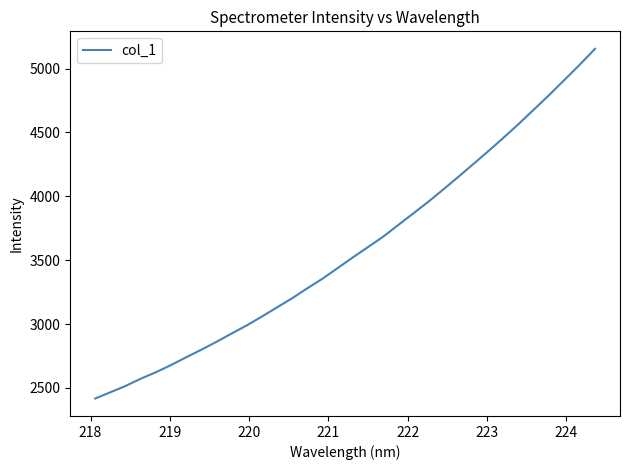

What is the difference between the maximum and minimum values?

2736.2